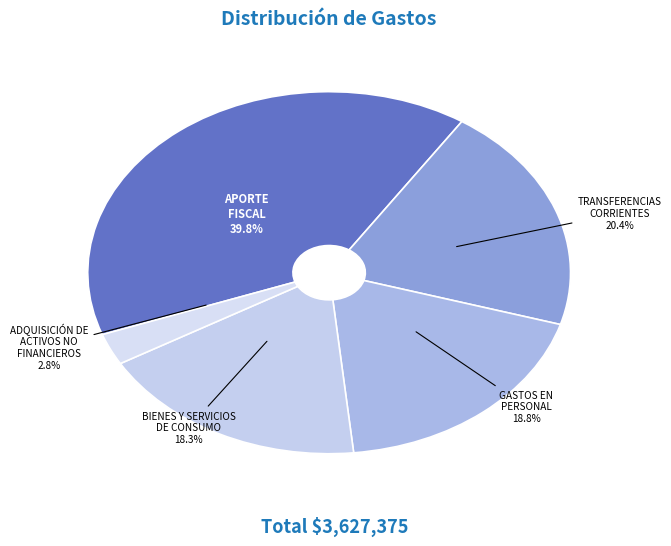

Which category has the smallest portion of the pie?

ADQUISICIÓN DE ACTIVOS NO FINANCIEROS